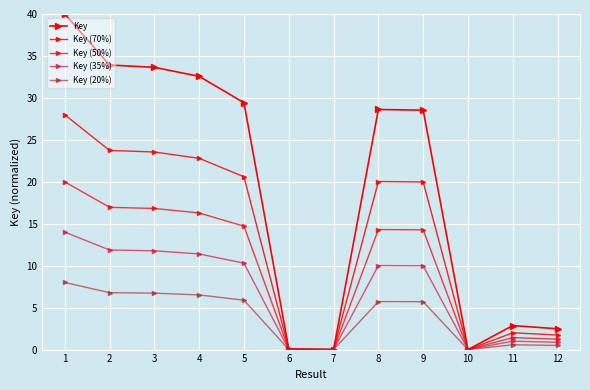

How many categories are shown in the chart?

12